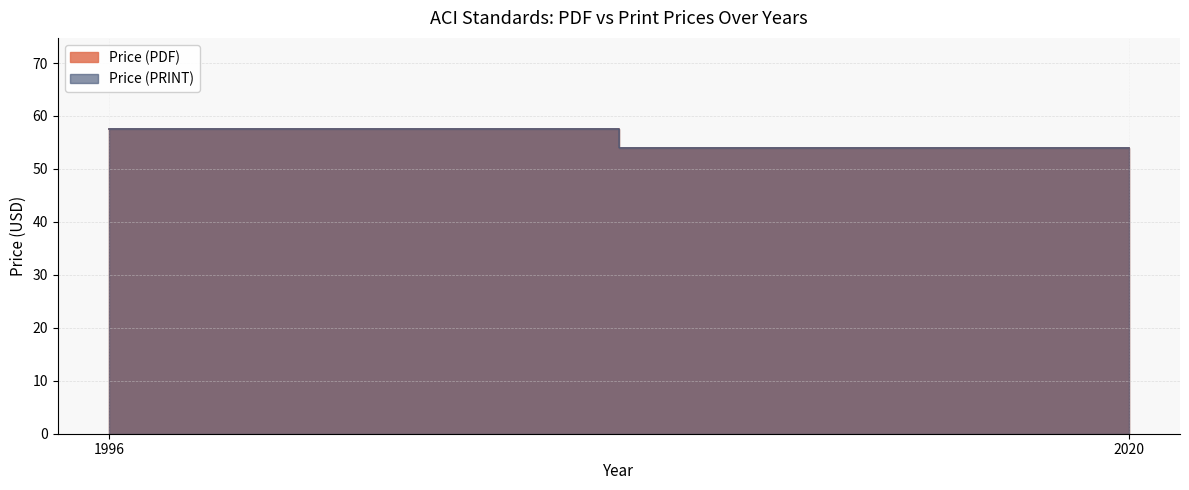

At which label does Price (PDF) reach its peak?

1996